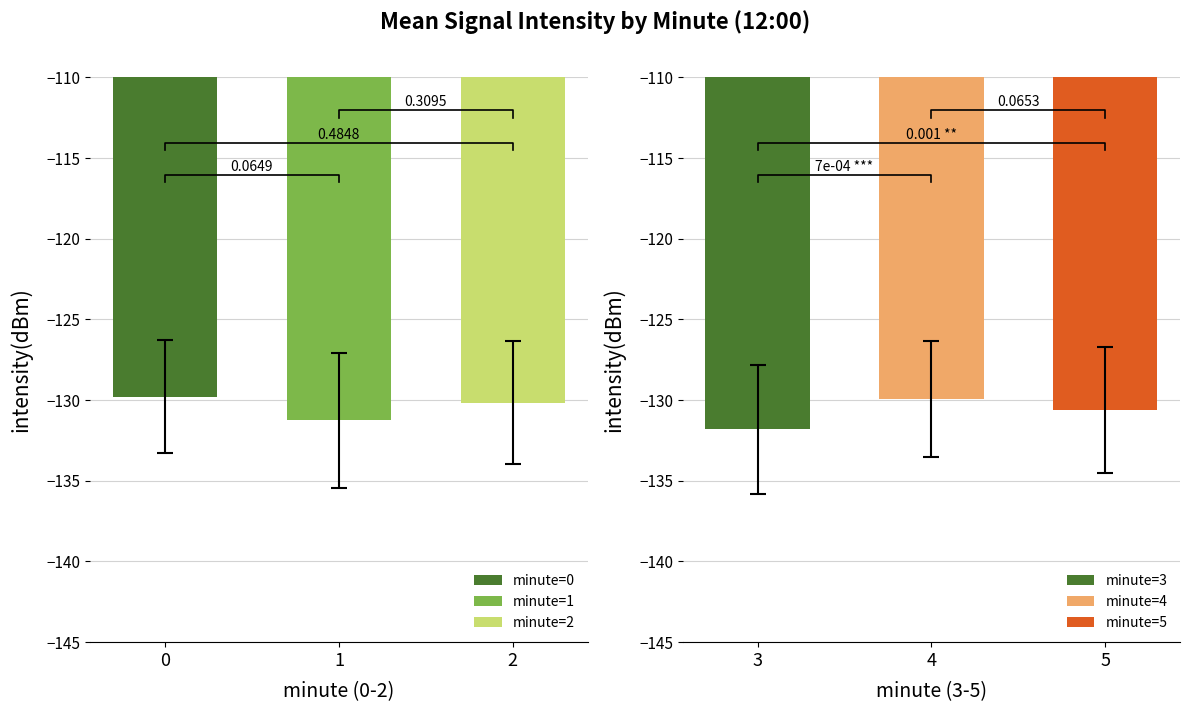

The value of std_intensity at 5 is 5.7. True or false?

False